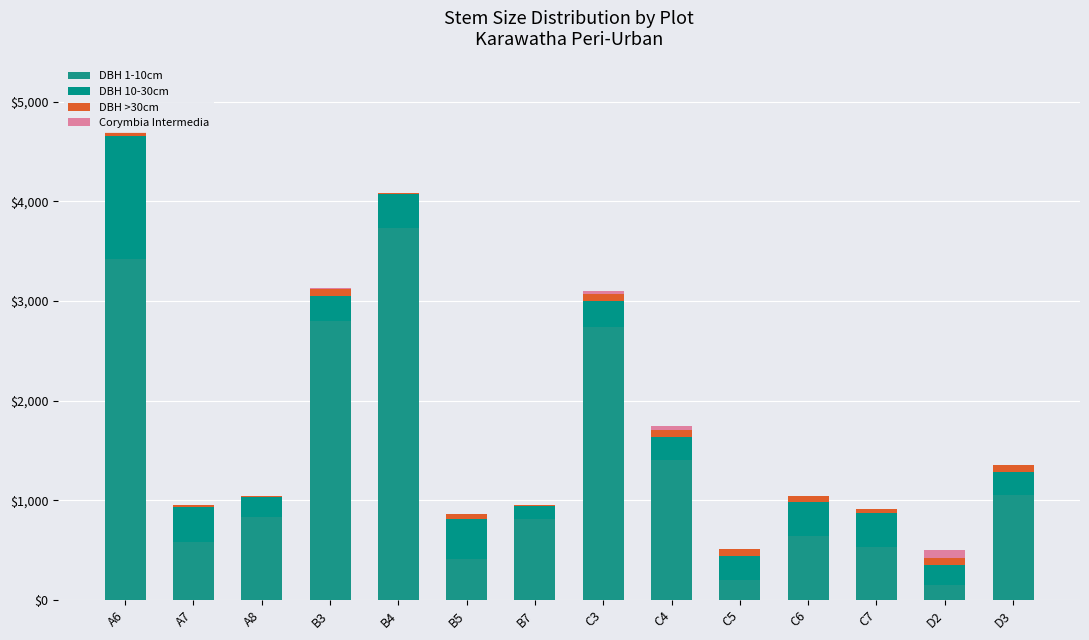

At how many categories does at least one series exceed 3663?

1